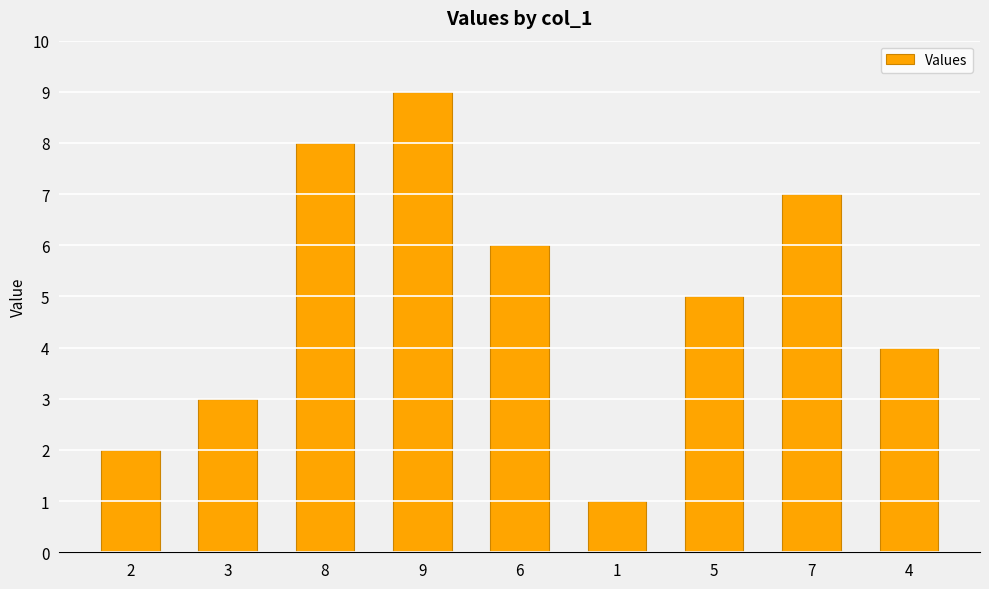

Reading right to left, what are all the values shown in this chart?

4	7	5	1	6	9	8	3	2